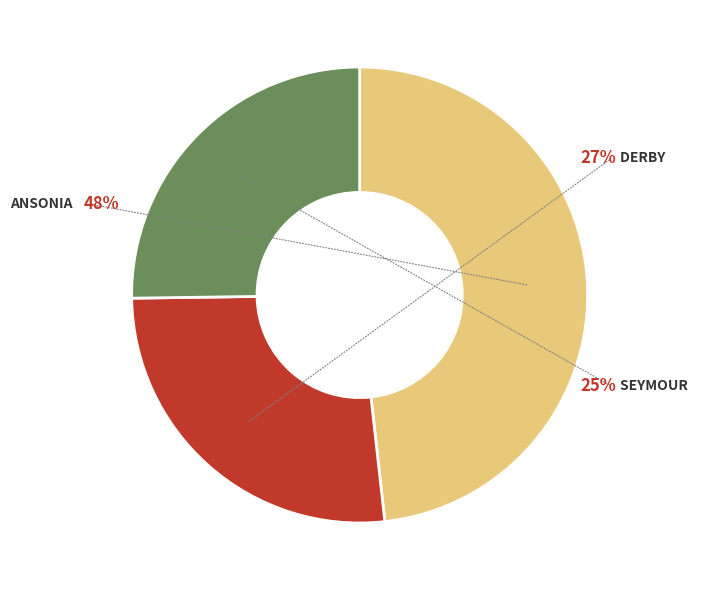

Does Ansonia account for over 50% of the chart?

No